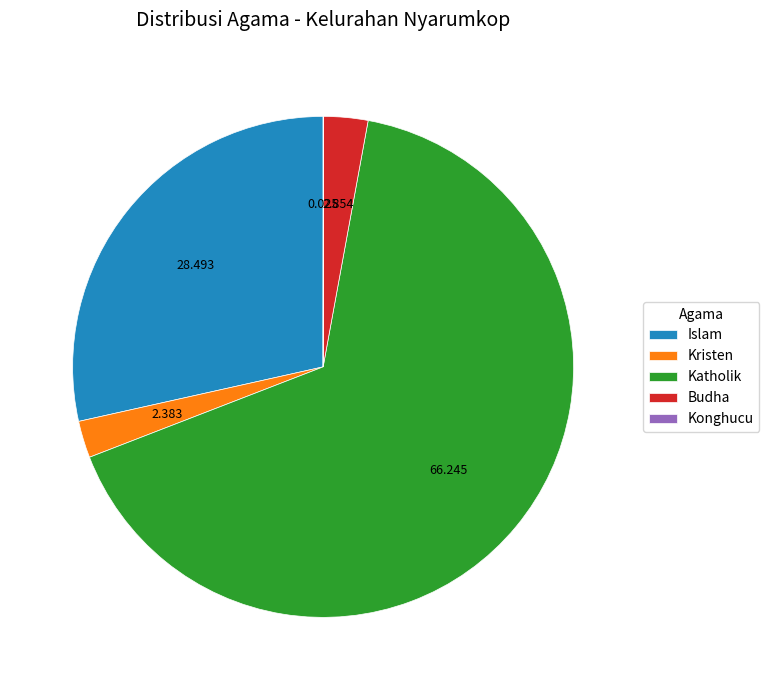

Which has a higher value, Islam or Katholik?

Katholik